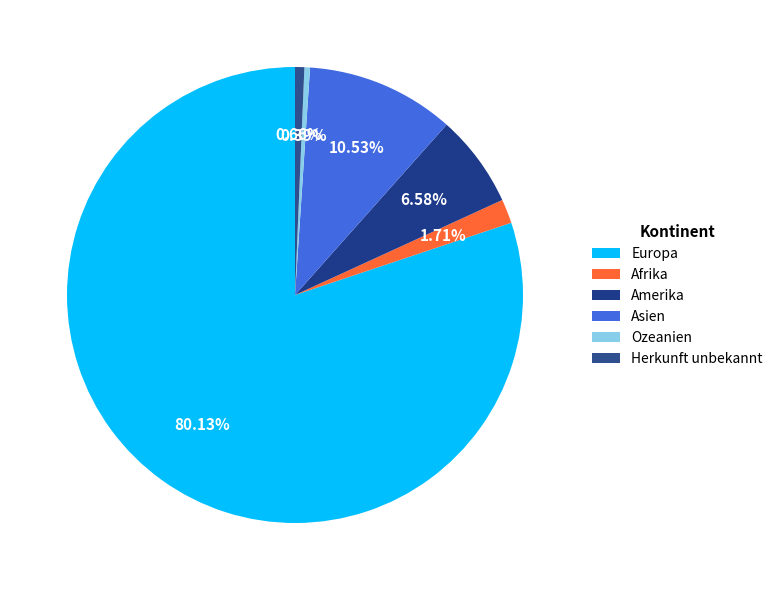

To the nearest percent, what is the difference between the Herkunft unbekannt and Afrika slice percentages?

1%